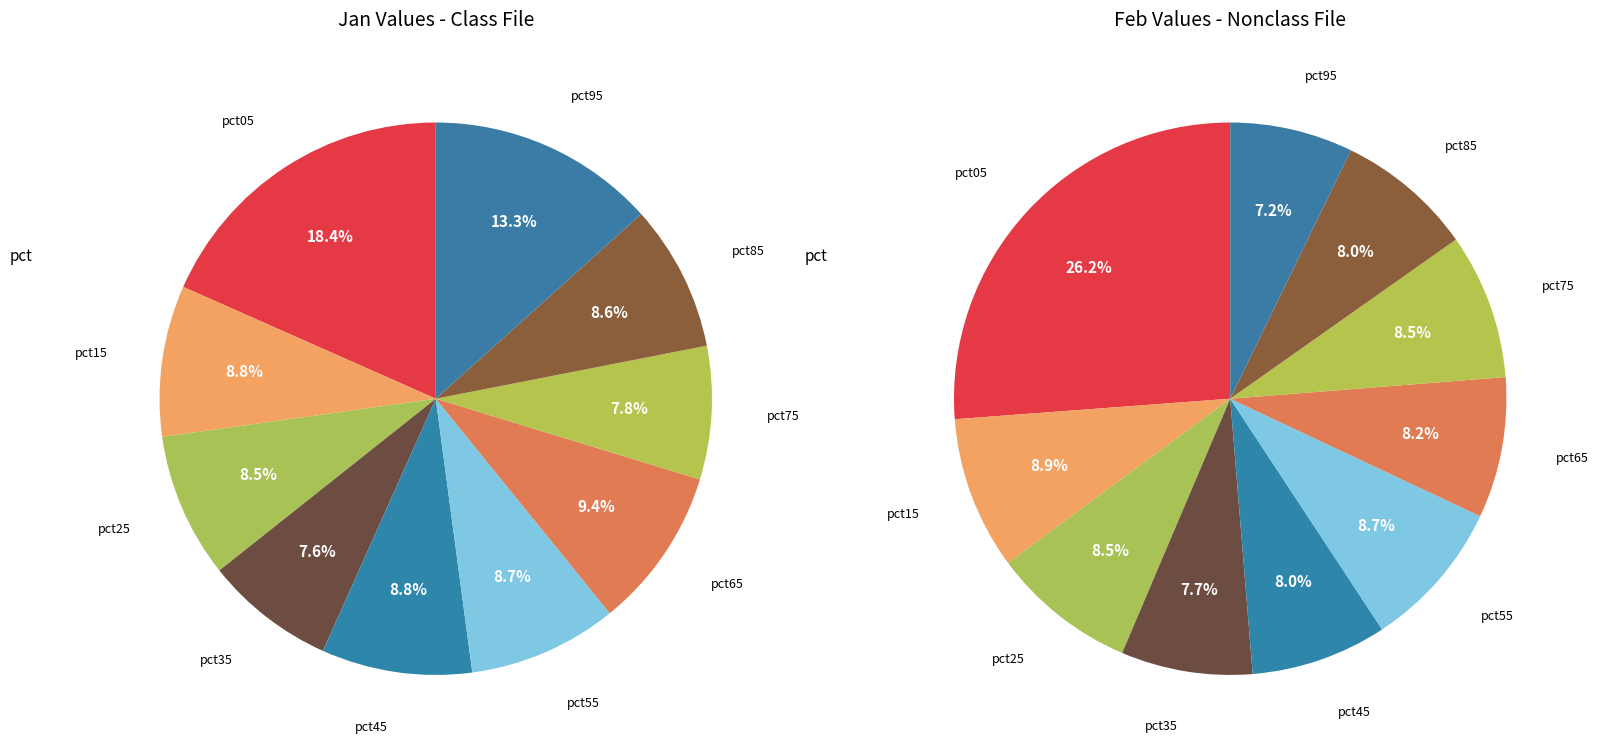

How many segments does this pie chart have?

10